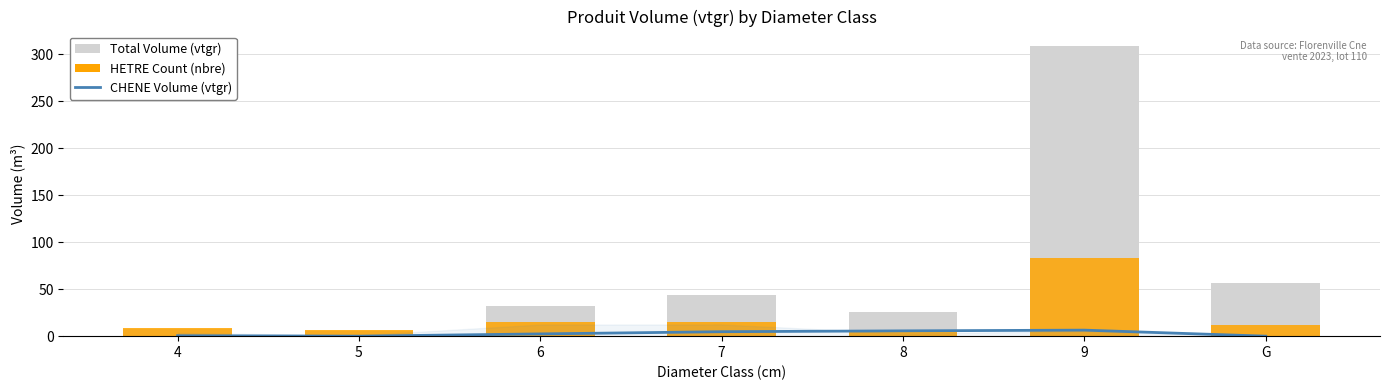

At which label does HETRE Count (nbre) first exceed 12?

6